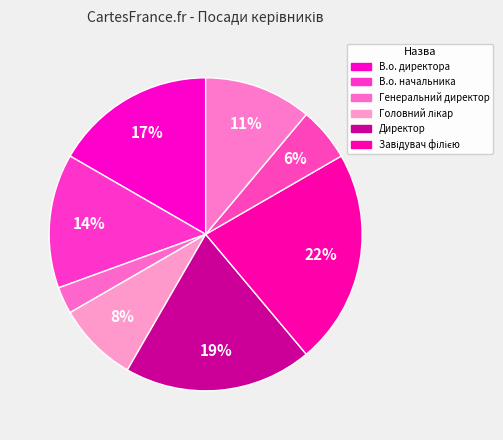

To the nearest percent, what is the difference between the largest and smallest slice percentages?

19%